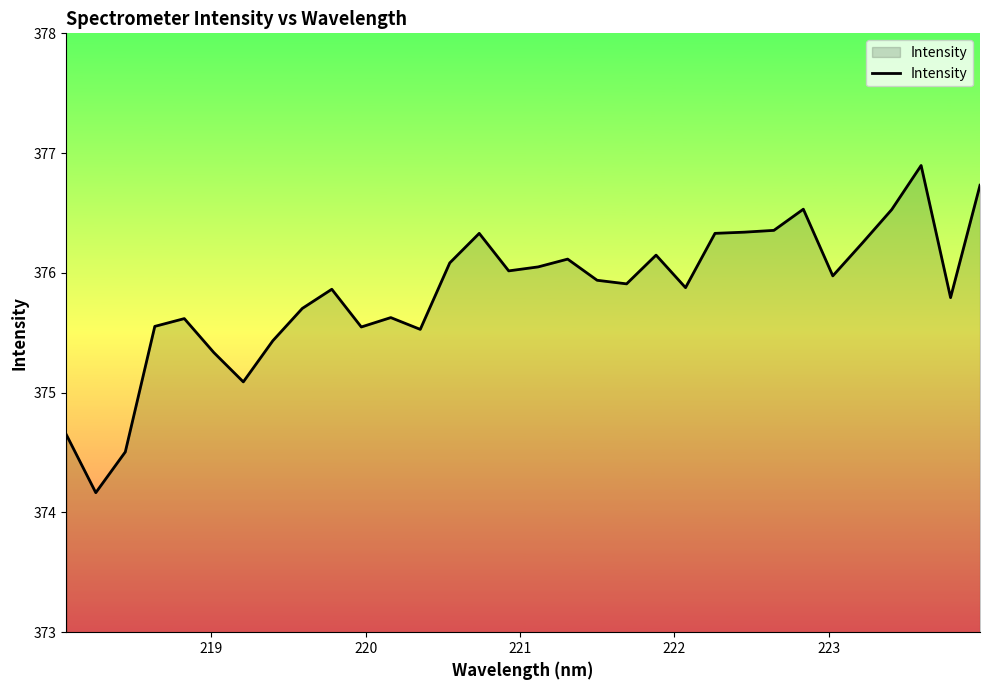

What is the minimum value shown in the chart?

374.2